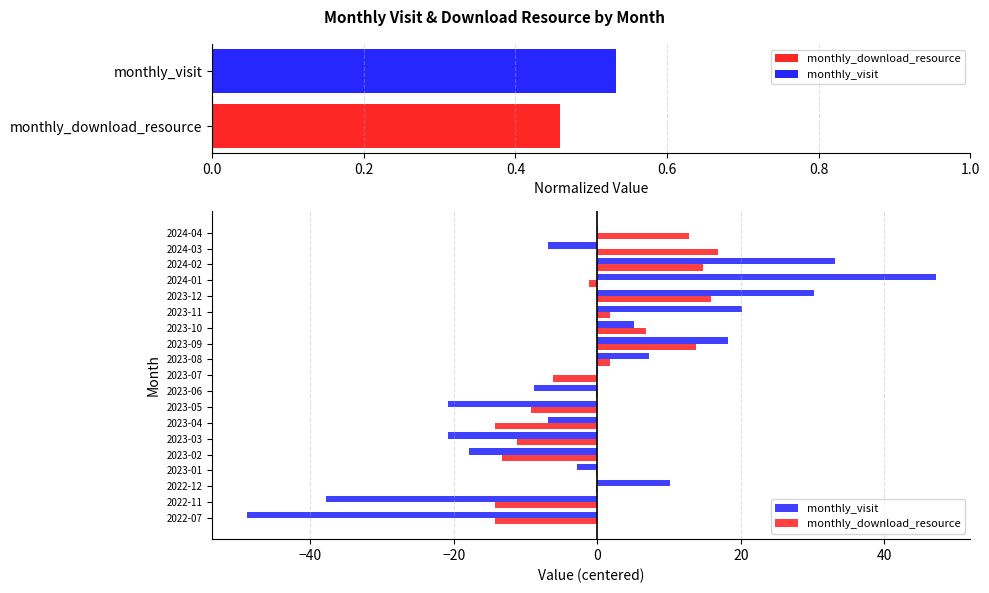

Which series changed the most between 2023-08 and 2023-10?

monthly_download_resource